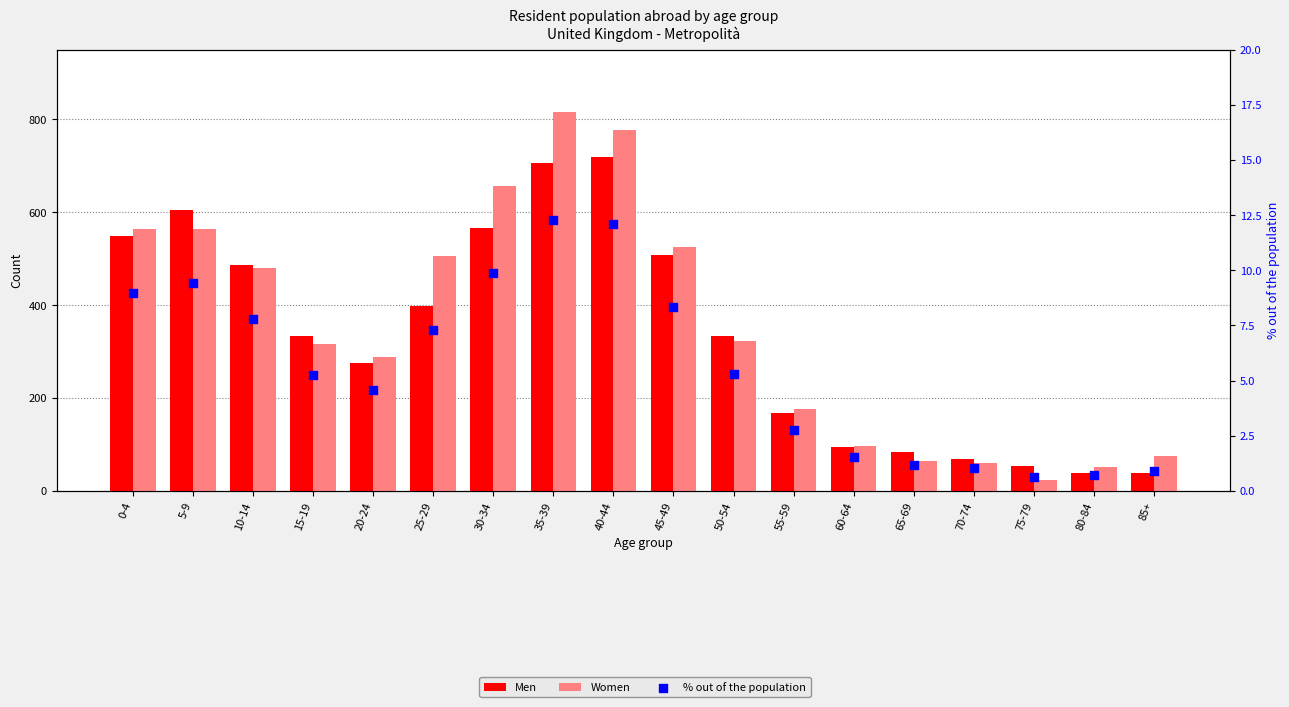

What are all the series names shown in the legend?

Men, Women, % out of the population